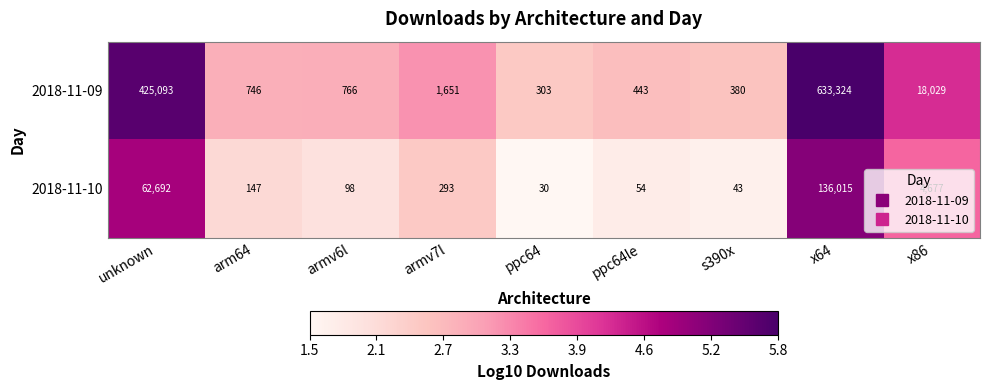

The 2018-11-10 series shows 43 at ppc64. True or false?

False